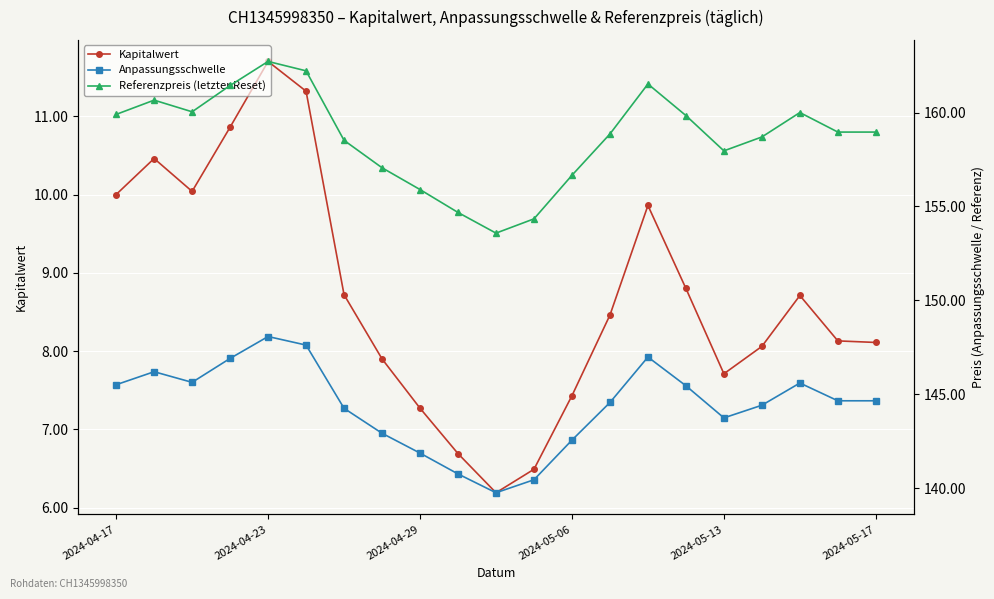

Which series has the largest range (max minus min)?

Referenzpreis (letzter Reset)